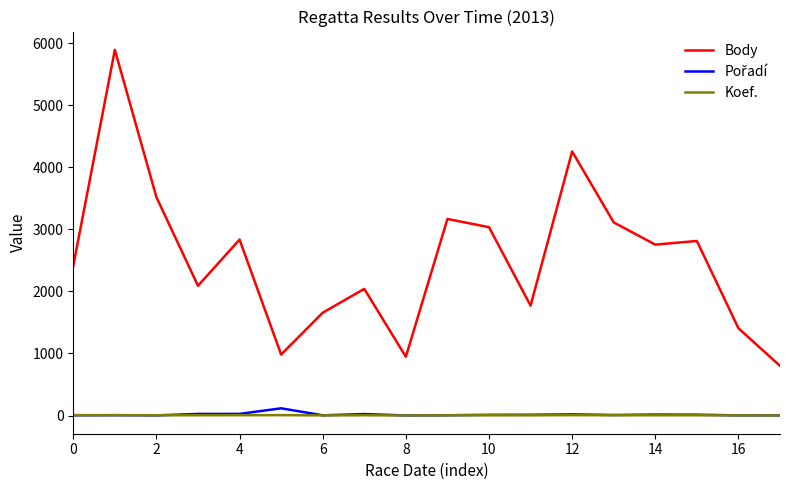

True or false: Body and Koef. cross at least once.

False